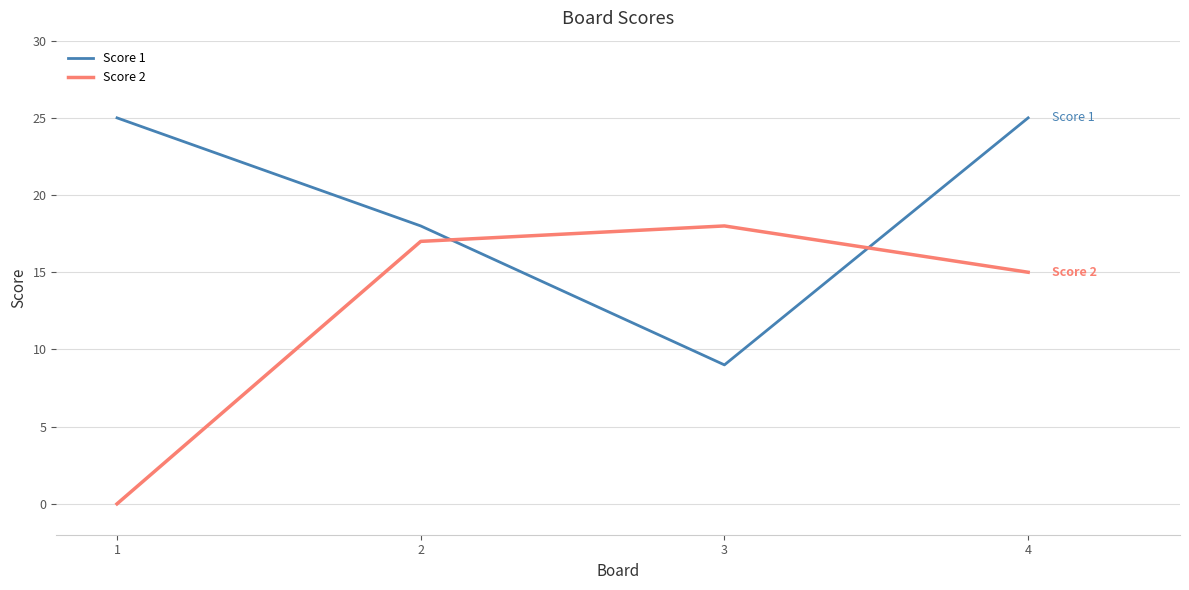

The value of Score 2 at 4 is 15. True or false?

True